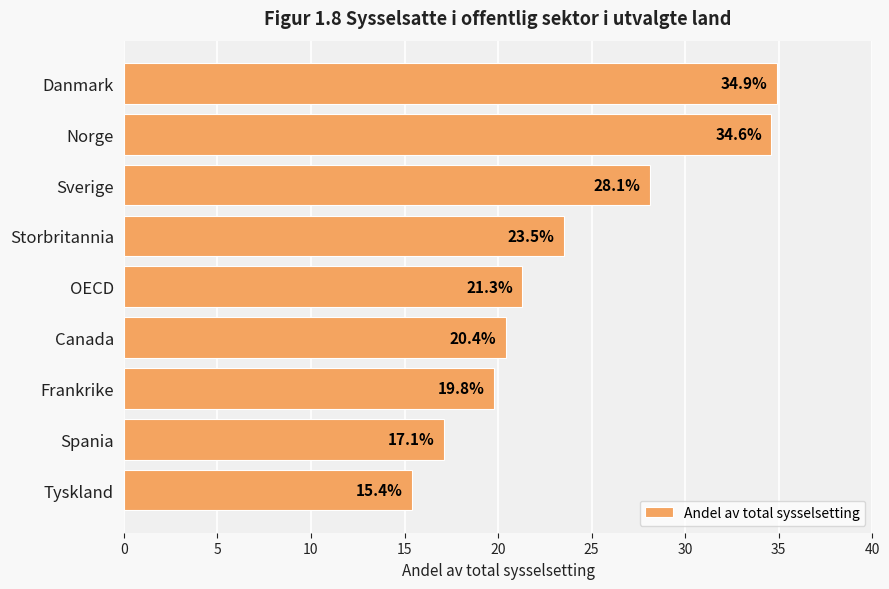

Which has a higher value, Tyskland or Spania?

Spania